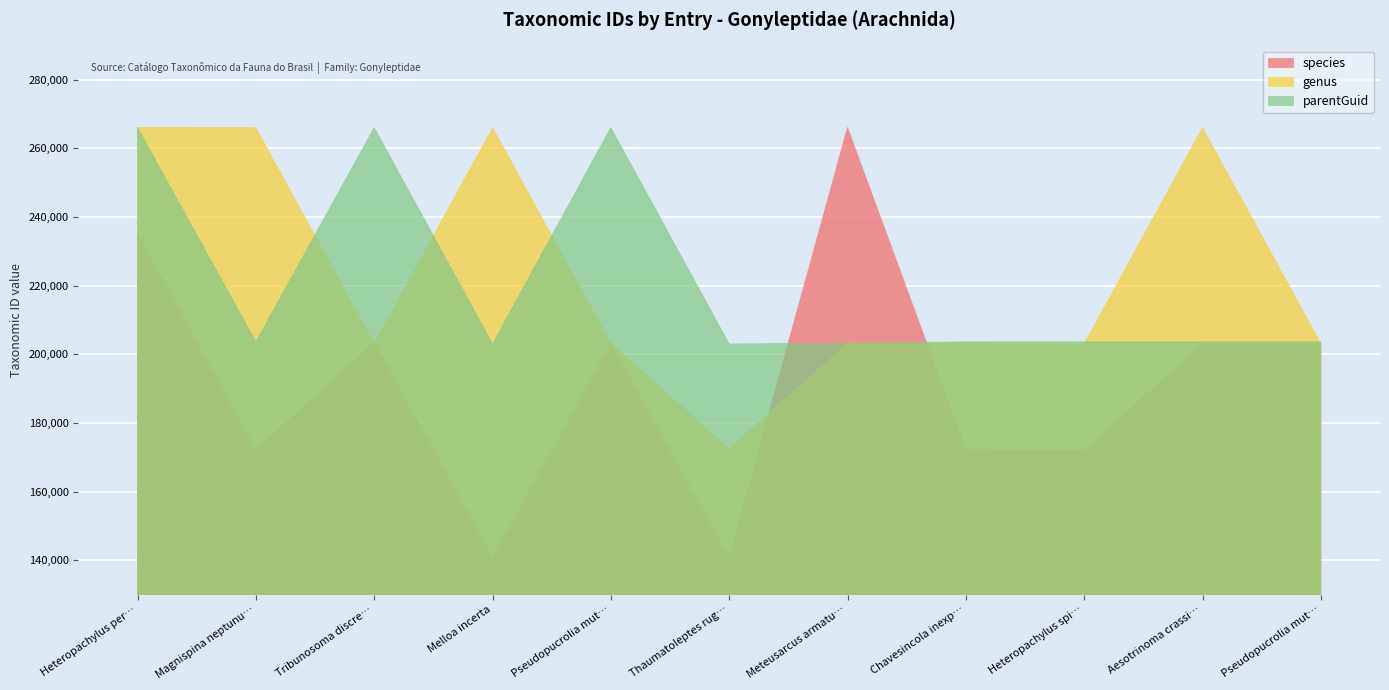

What is the value of the parentGuid point at the 1st from the left?

266033